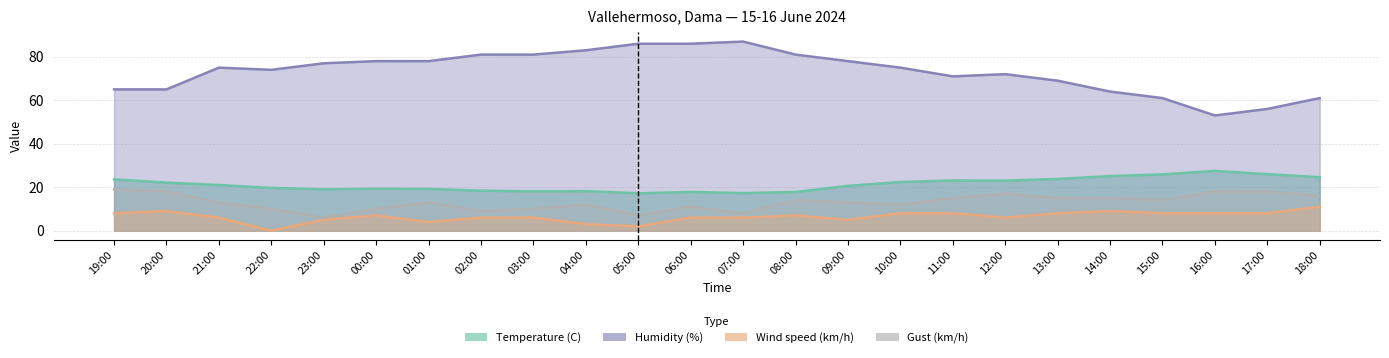

List the labels in order of Gust (km/h) value, smallest first.

23:00, 05:00, 07:00, 02:00, 22:00, 00:00, 03:00, 06:00, 04:00, 10:00, 21:00, 01:00, 09:00, 08:00, 15:00, 11:00, 13:00, 14:00, 18:00, 12:00, 20:00, 16:00, 17:00, 19:00